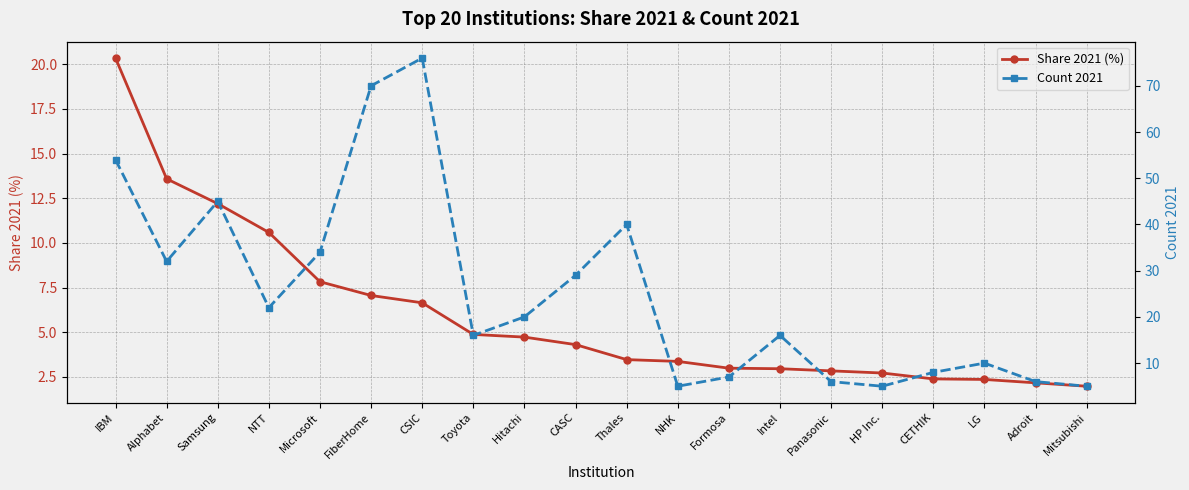

What is the difference between the maximum and minimum values in the Share 2021 (%) series?

18.4